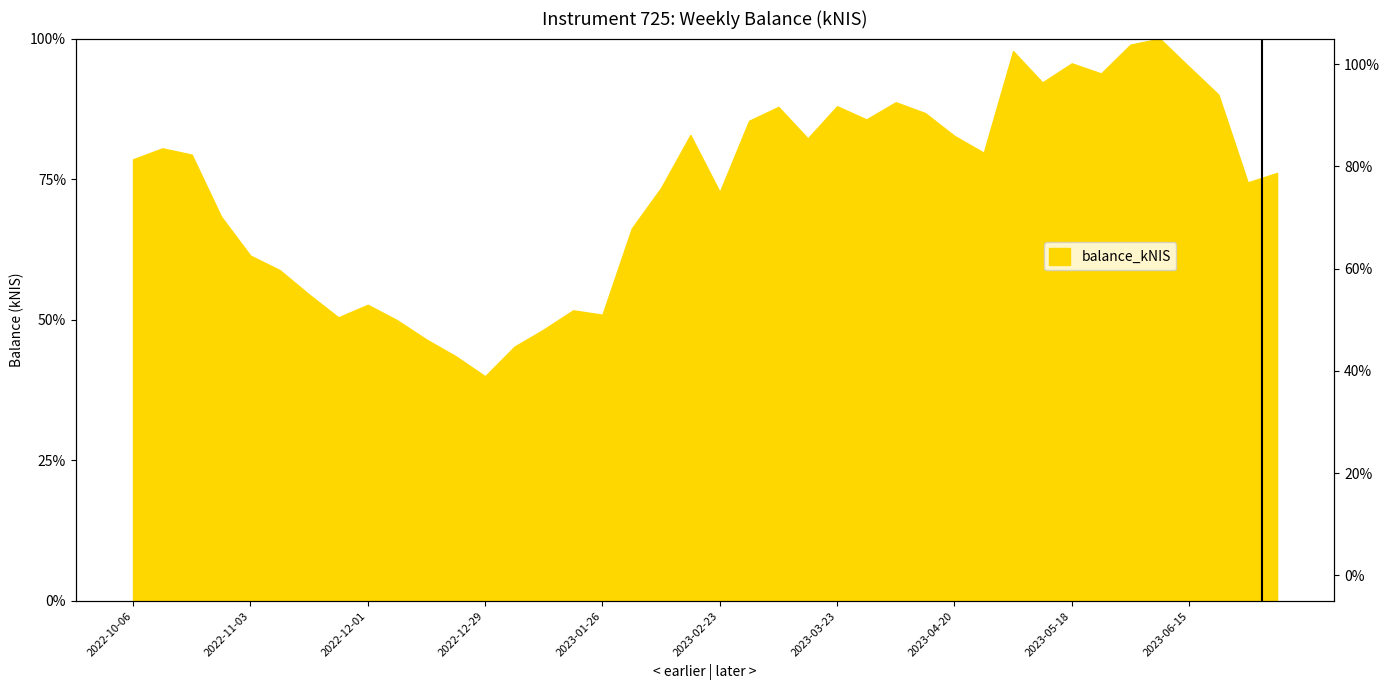

Count the number of categories in the chart.

40